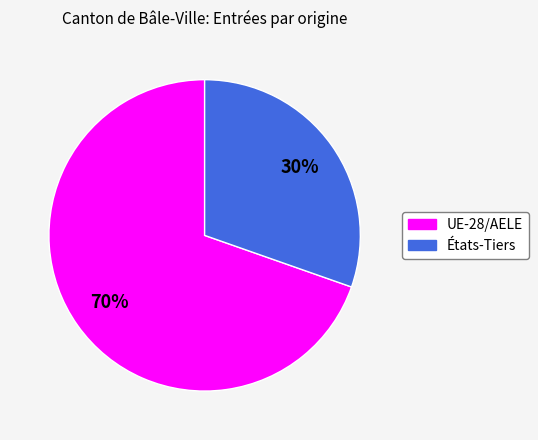

Approximately how many times larger is the value at États-Tiers compared to UE-28/AELE?

0.4